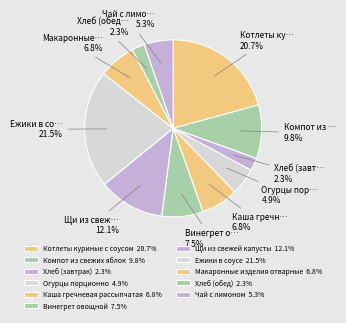

To the nearest percent, what is the combined percentage of Компот из свежих яблок and Каша гречневая рассыпчатая?

17%